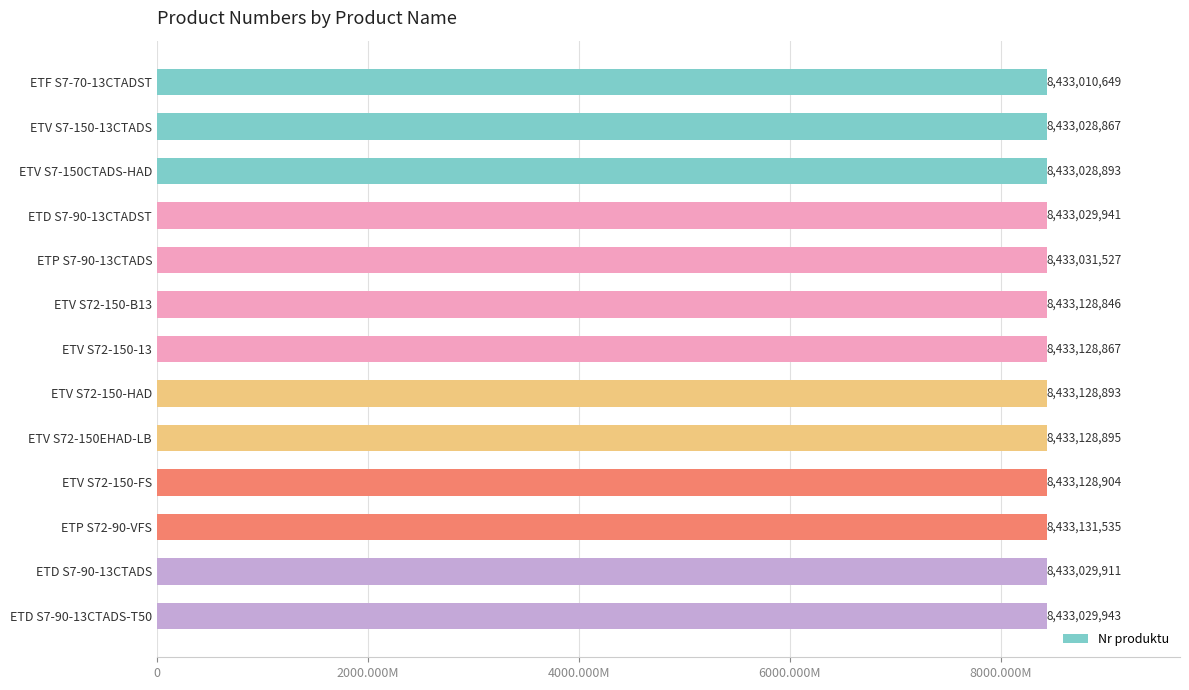

Rank the categories by value from highest to lowest.

ETP S72-90-VFS, ETV S72-150-FS, ETV S72-150EHAD-LB, ETV S72-150-HAD, ETV S72-150-13, ETV S72-150-B13, ETP S7-90-13CTADS, ETD S7-90-13CTADS-T50, ETD S7-90-13CTADST, ETD S7-90-13CTADS, ETV S7-150CTADS-HAD, ETV S7-150-13CTADS, ETF S7-70-13CTADST